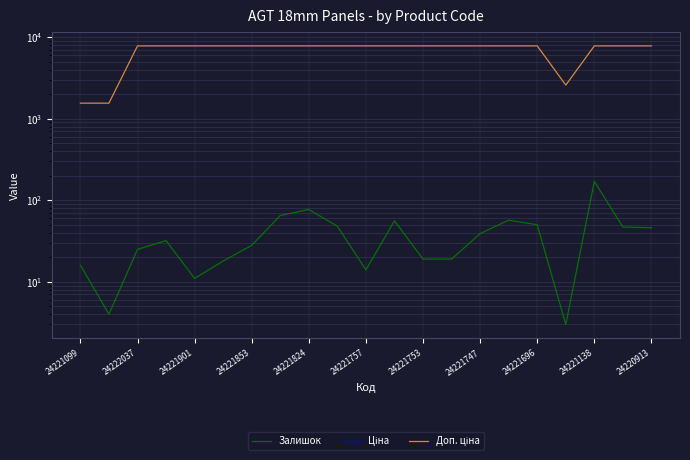

What is the average value of the Доп. ціна series?

6949.9